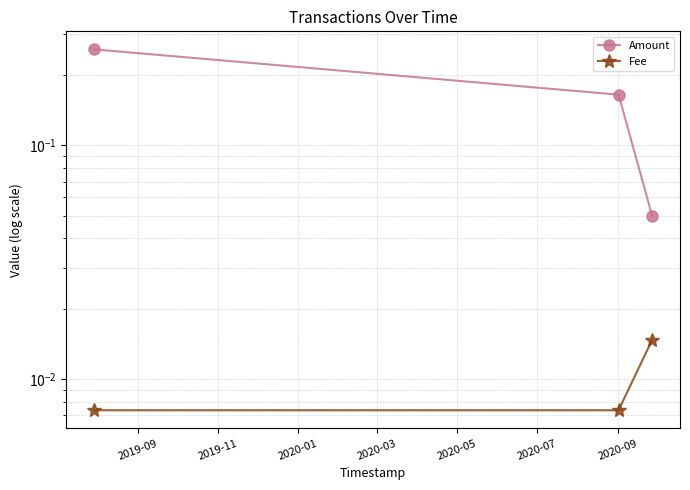

What is the spread (max minus min) of values at 2019-11?

0.2